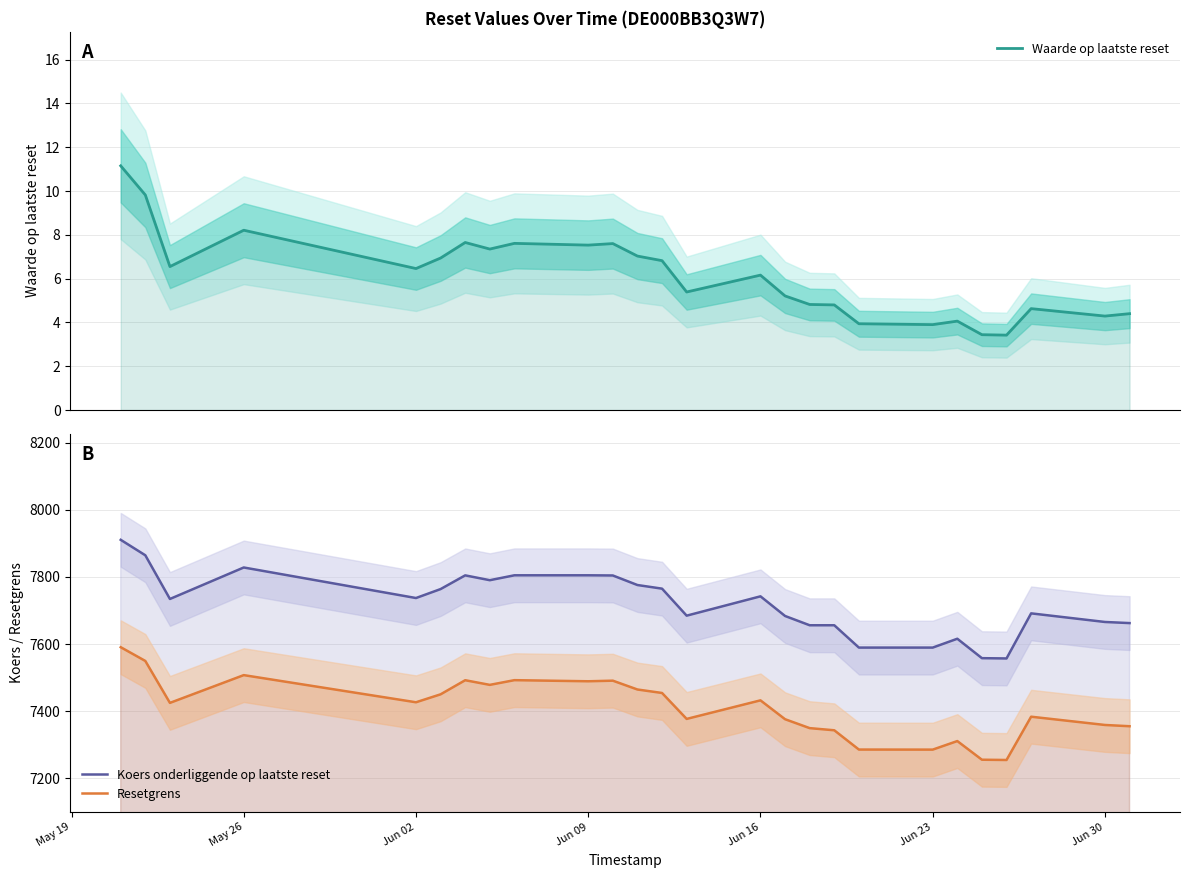

How many series are shown in this chart?

3